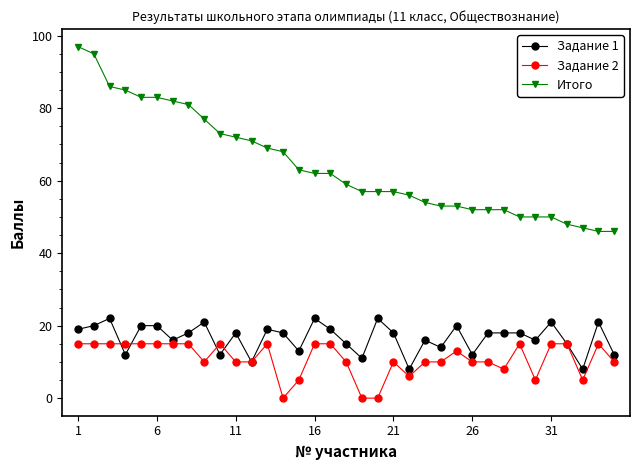

Reading left to right, what are all the values shown in this chart?

Задание 1: 19	20	22	12	20	20	16	18	21	12	18	10	19	18	13	22	19	15	11	22	18	8	16	14	20	12	18	18	18	16	21	15	8	21	12
Задание 2: 15	15	15	15	15	15	15	15	10	15	10	10	15	0	5	15	15	10	0	0	10	6	10	10	13	10	10	8	15	5	15	15	5	15	10
Итого: 97	95	86	85	83	83	82	81	77	73	72	71	69	68	63	62	62	59	57	57	57	56	54	53	53	52	52	52	50	50	50	48	47	46	46